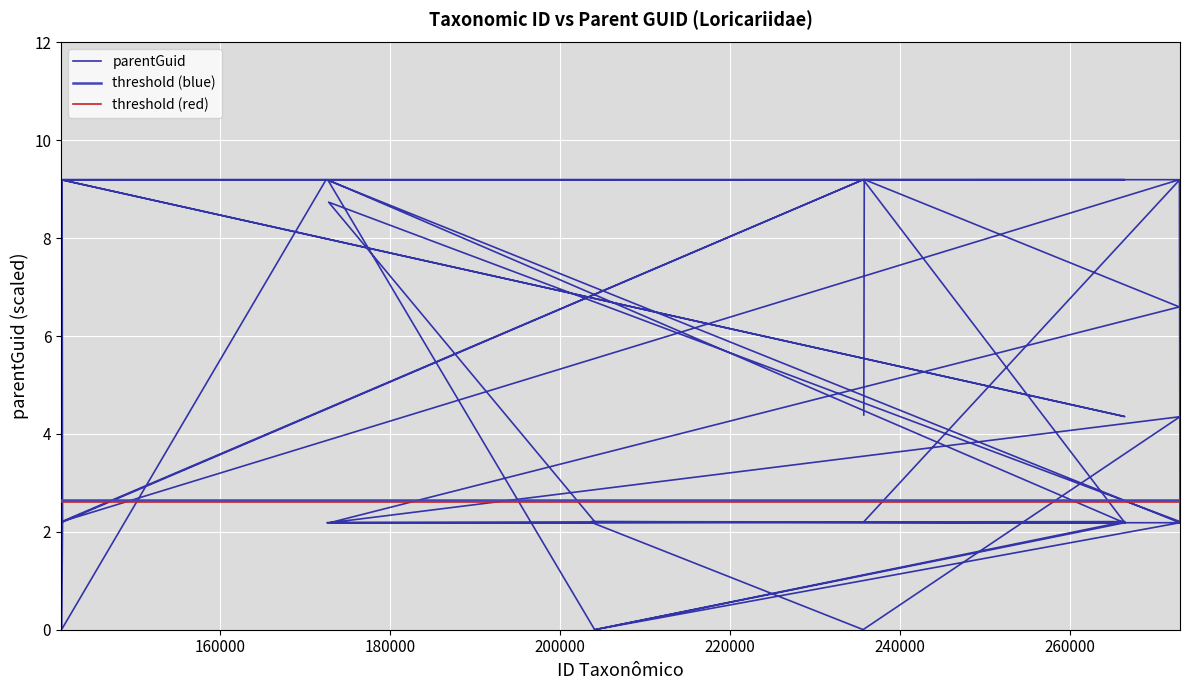

How many data points are less than 2?

4